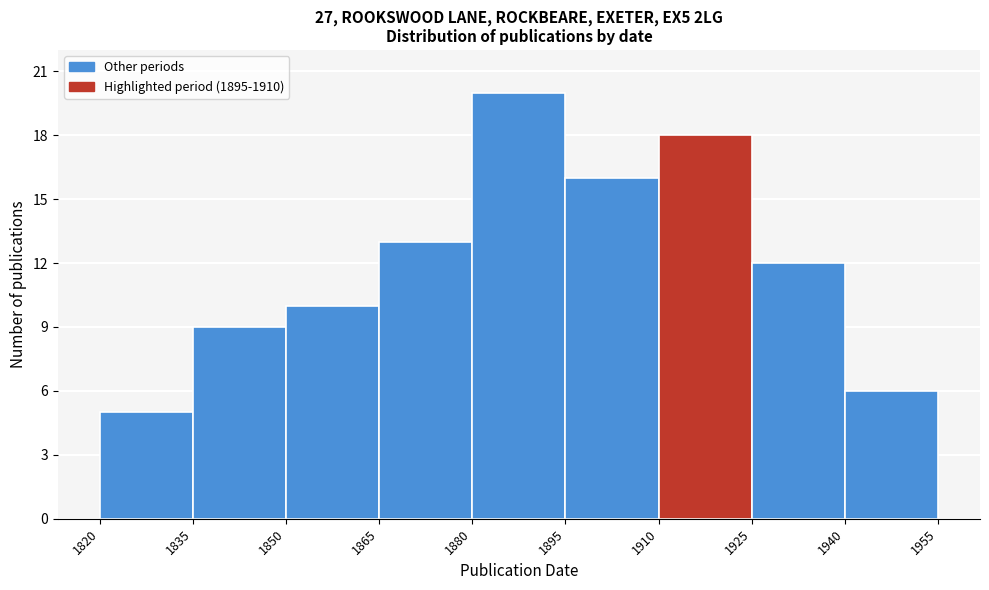

What is the height of the bar covering 1910 to 1925 on the x-axis? The values are not printed on the chart, so give them approximately, as read against the axis.

18